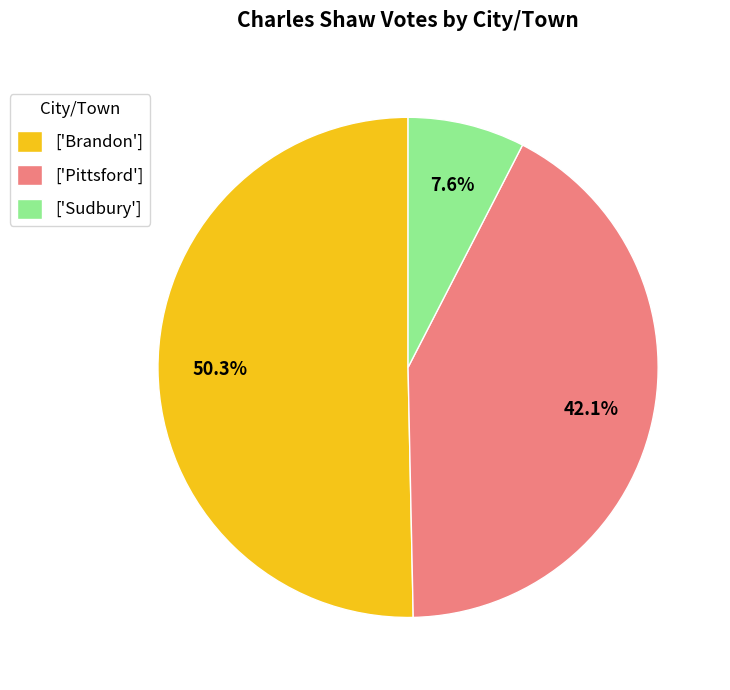

Which slice is the smallest?

['Sudbury']